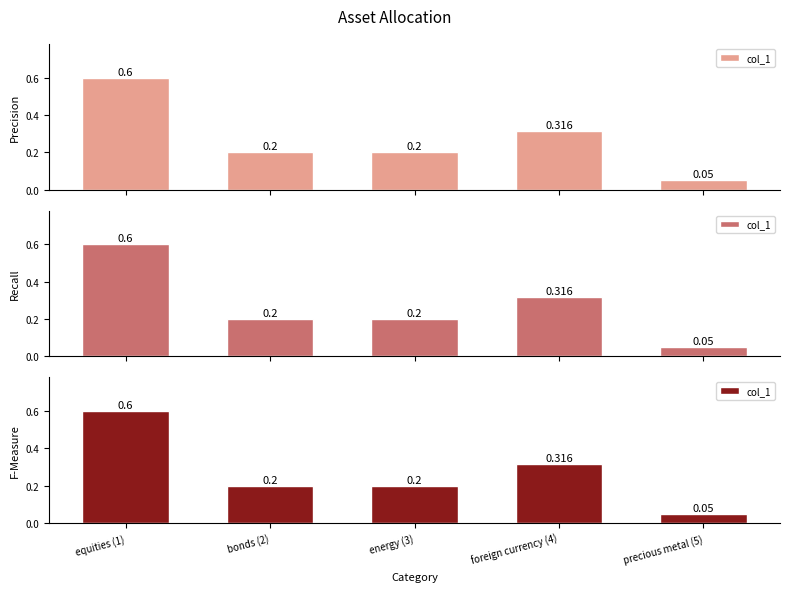

At which category does the chart reach its minimum across all series?

precious metal (5)